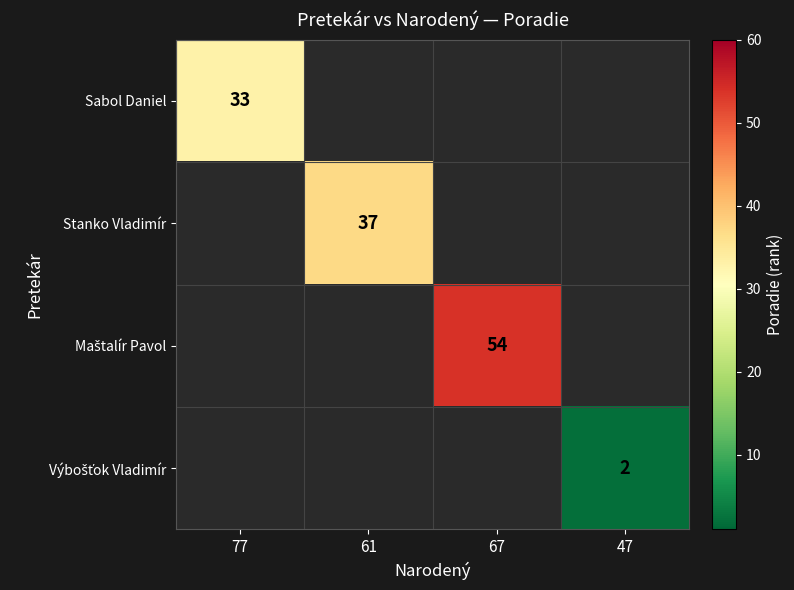

Rank the categories by Sabol Daniel value from lowest to highest.

77, 61, 67, 47